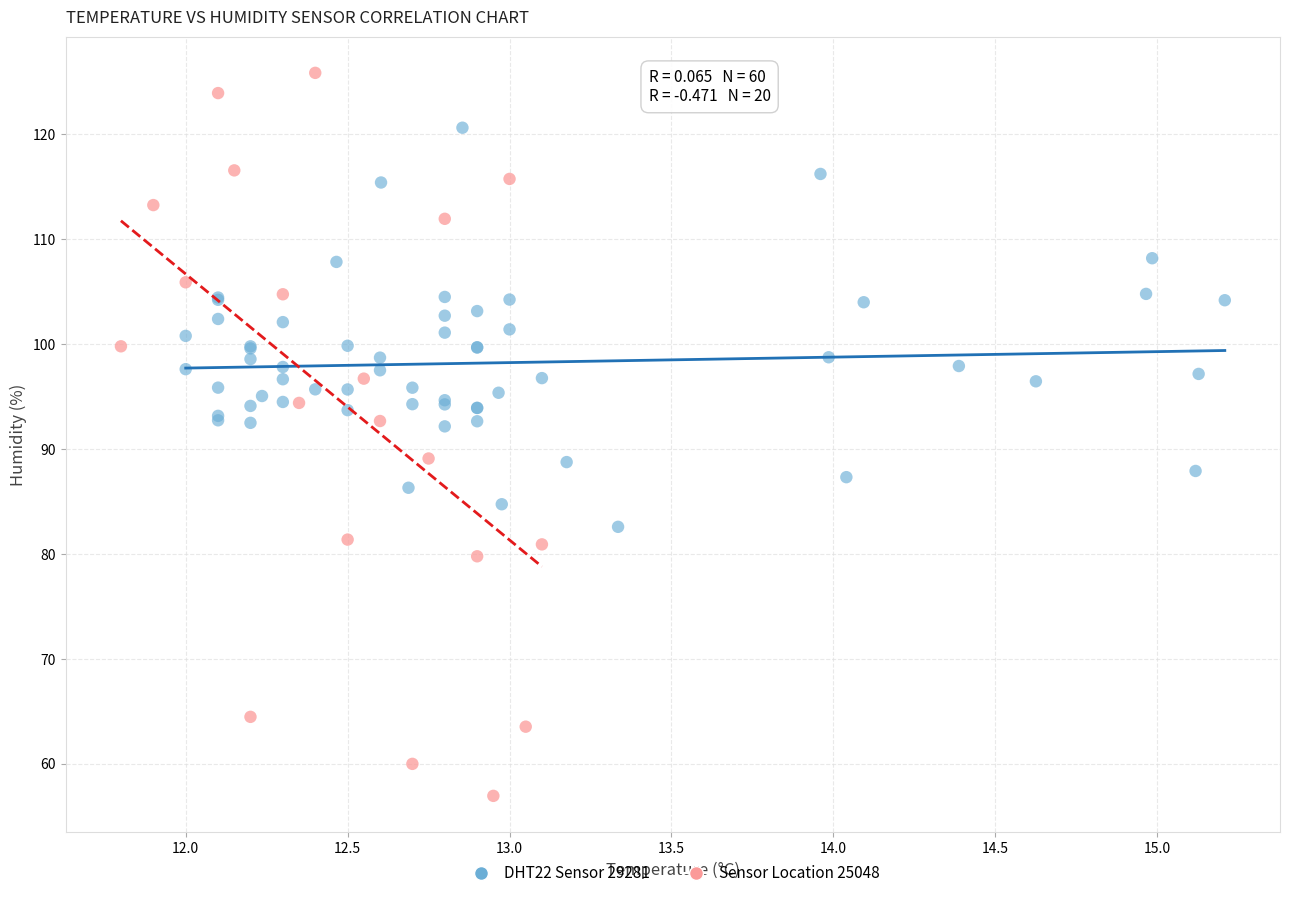

Which series reaches the maximum Y coordinate?

Sensor Location 25048